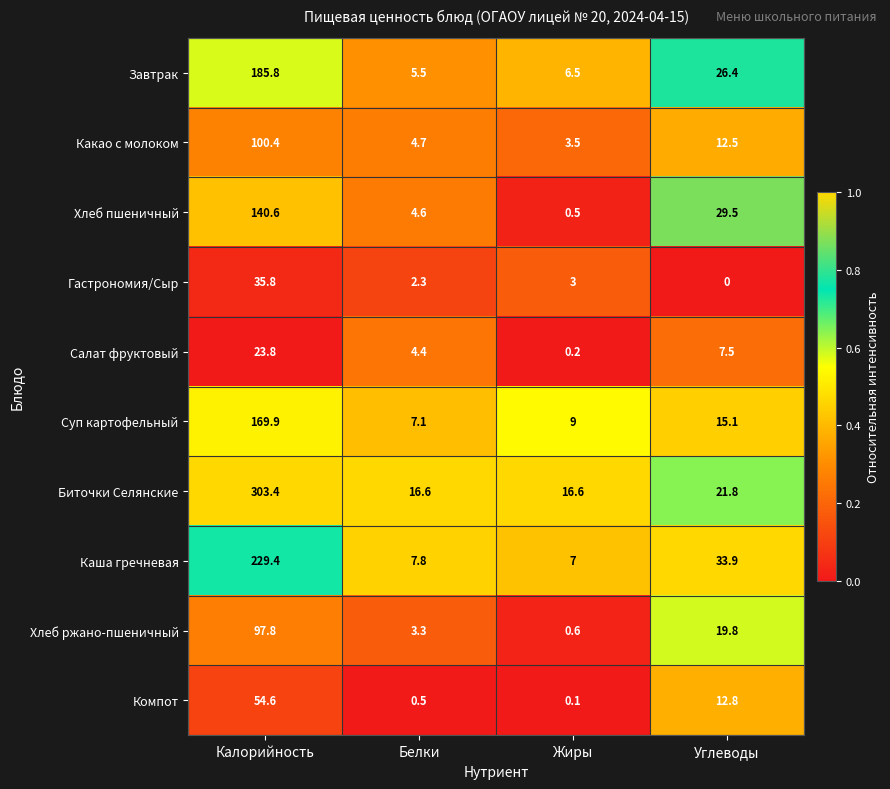

How many categories are shown in the chart?

4